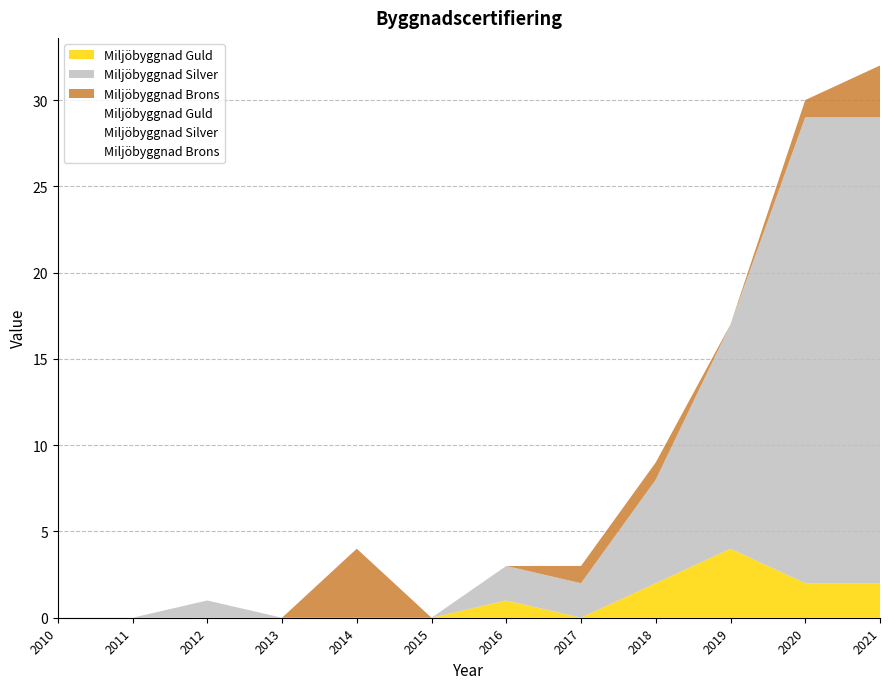

Reading right to left, what are all the values shown in this chart?

Miljöbyggnad Guld: 2021=2	2020=2	2019=4	2018=2	2017=0	2016=1	2015=0	2014=0	2013=0	2012=0	2011=0	2010=0
Miljöbyggnad Silver: 2021=27	2020=27	2019=13	2018=6	2017=2	2016=2	2015=0	2014=0	2013=0	2012=1	2011=0	2010=0
Miljöbyggnad Brons: 2021=3	2020=1	2019=0	2018=1	2017=1	2016=0	2015=0	2014=4	2013=0	2012=0	2011=0	2010=0